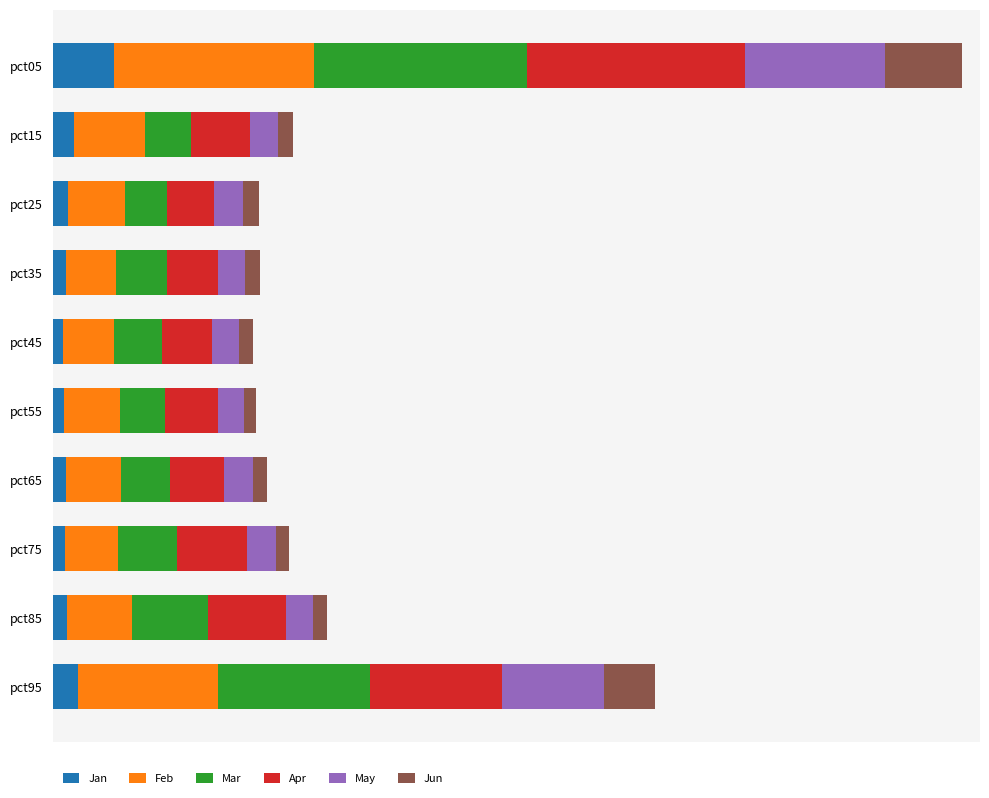

What are all the series names shown in the legend?

Jan, Feb, Mar, Apr, May, Jun